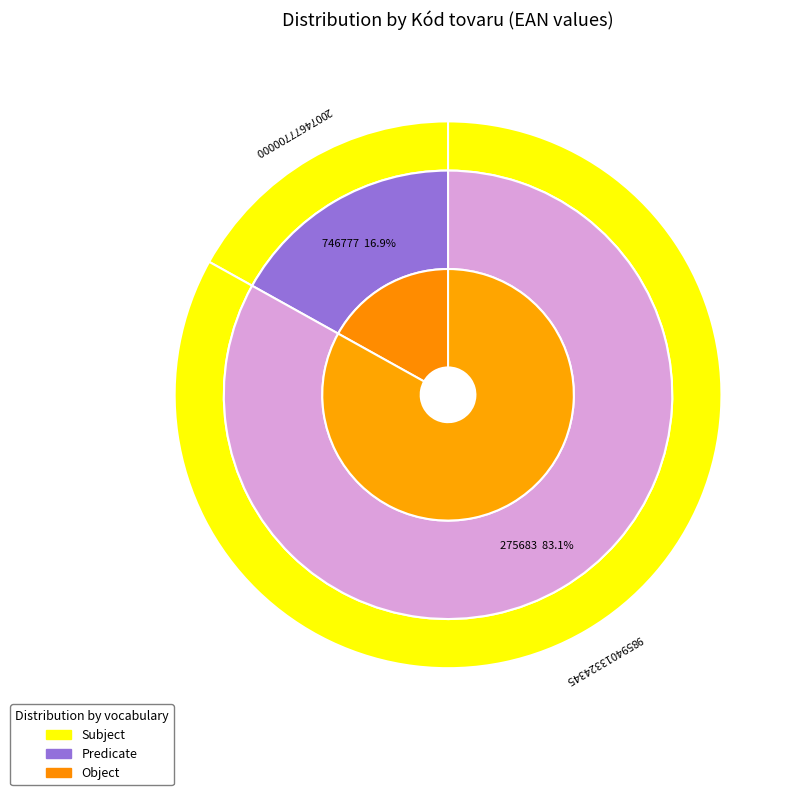

How many segments does this pie chart have?

2